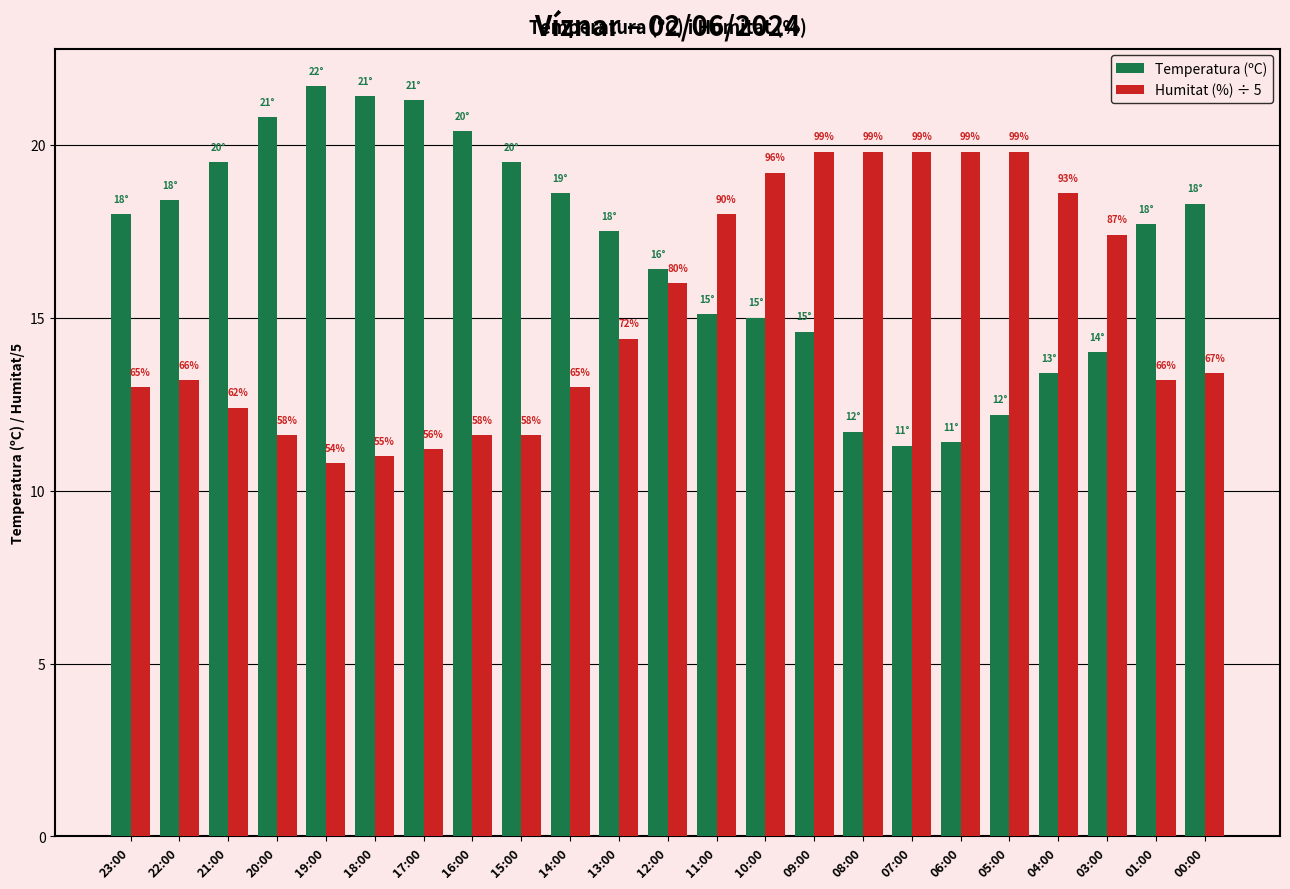

What are all the series names shown in the legend?

Temperatura (ºC), Humitat (%) ÷ 5